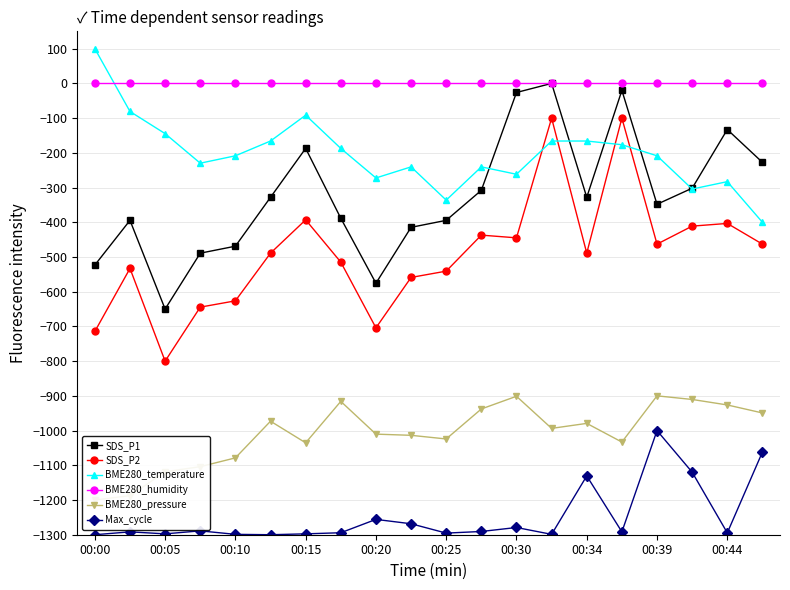

True or false: SDS_P2 and BME280_humidity cross at least once.

False